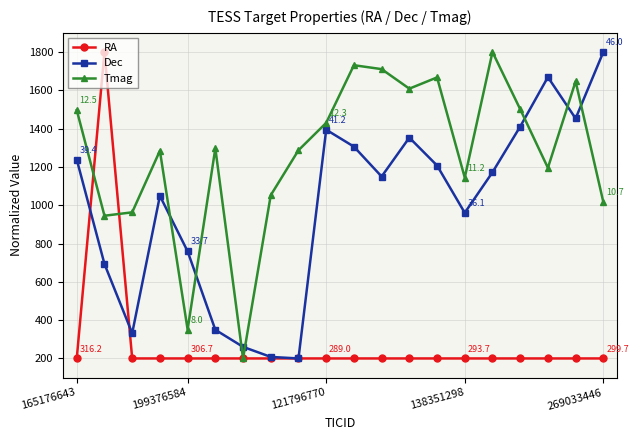

How many data points in Tmag are less than 1297?

10